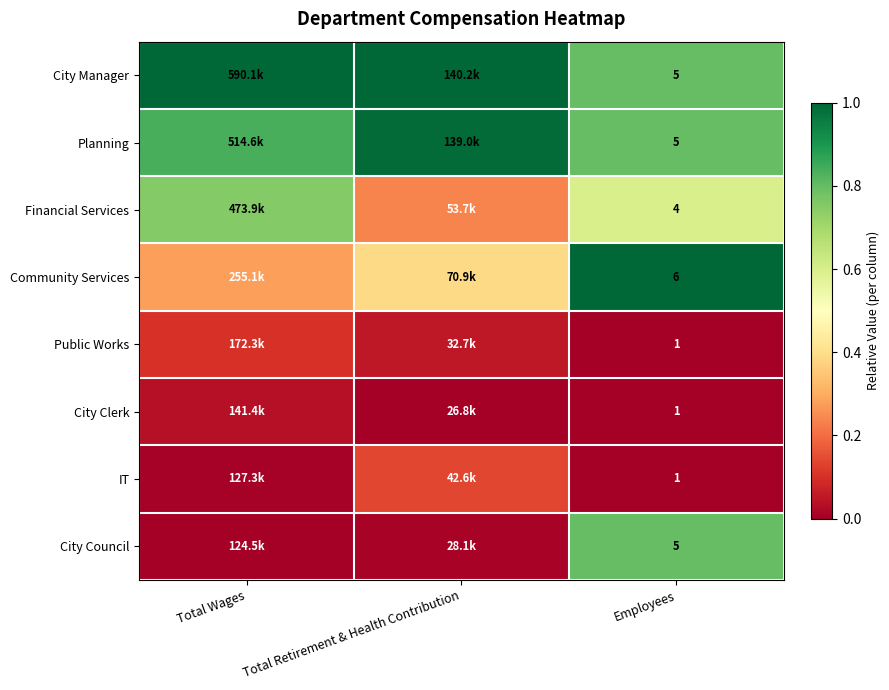

At how many categories does at least one series exceed 0?

3